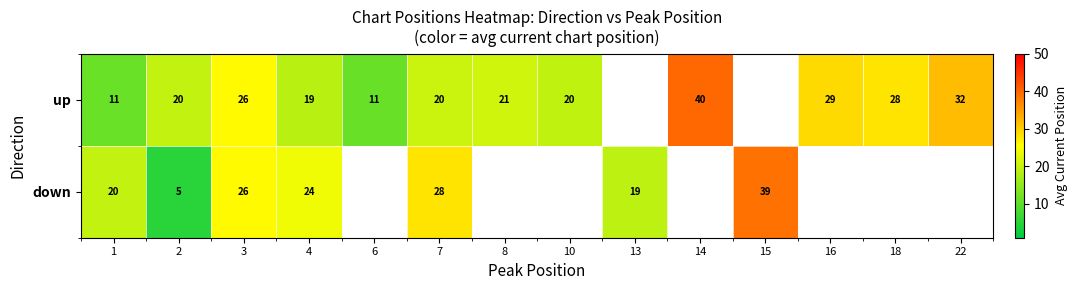

Rank the series at 2 from highest to lowest value.

up, down